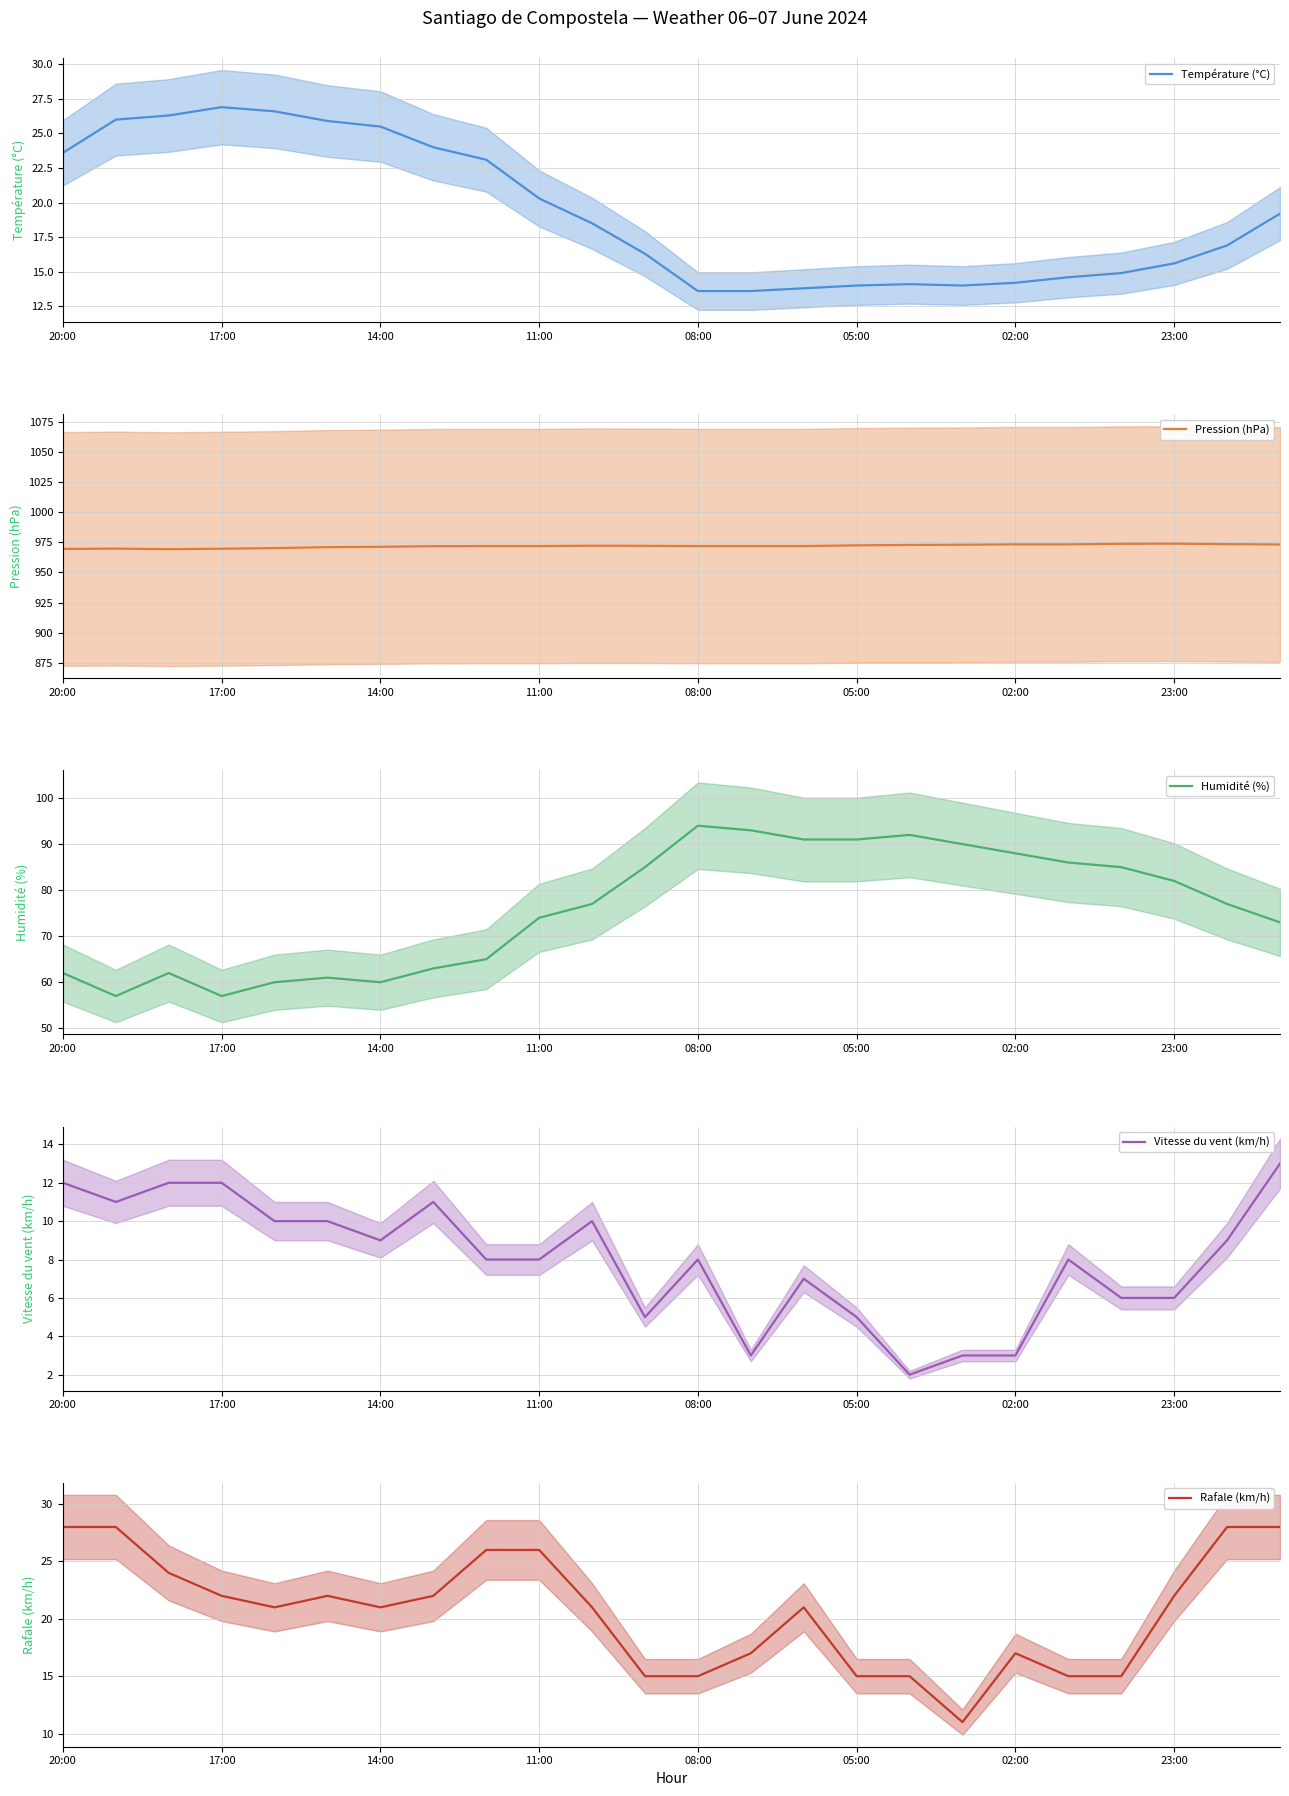

What is the spread (max minus min) of values at 8?

963.8